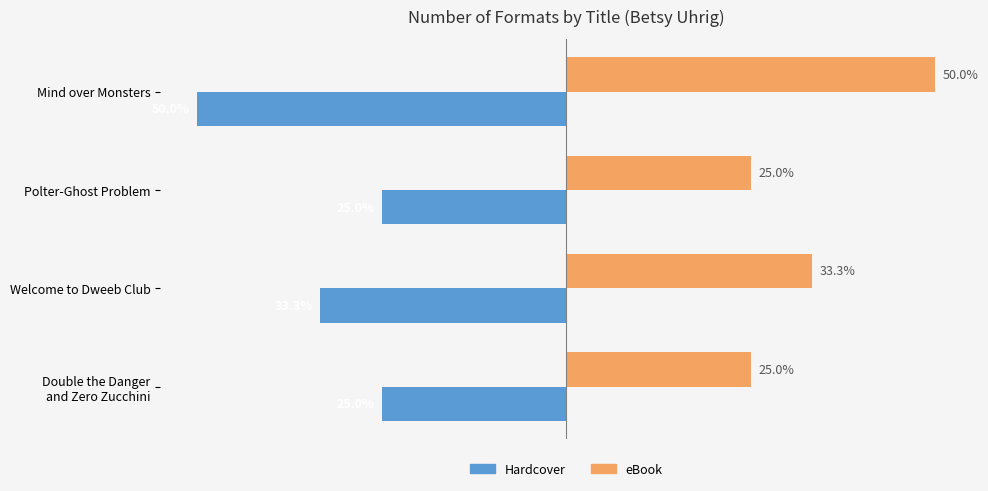

At which category does the chart reach its peak across all series?

Mind over Monsters